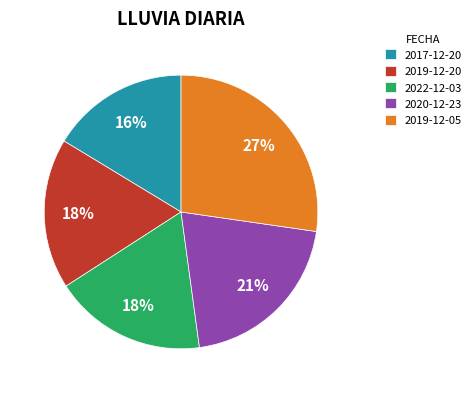

Combined, do 2020-12-23 and 2017-12-20 account for over 50%?

No